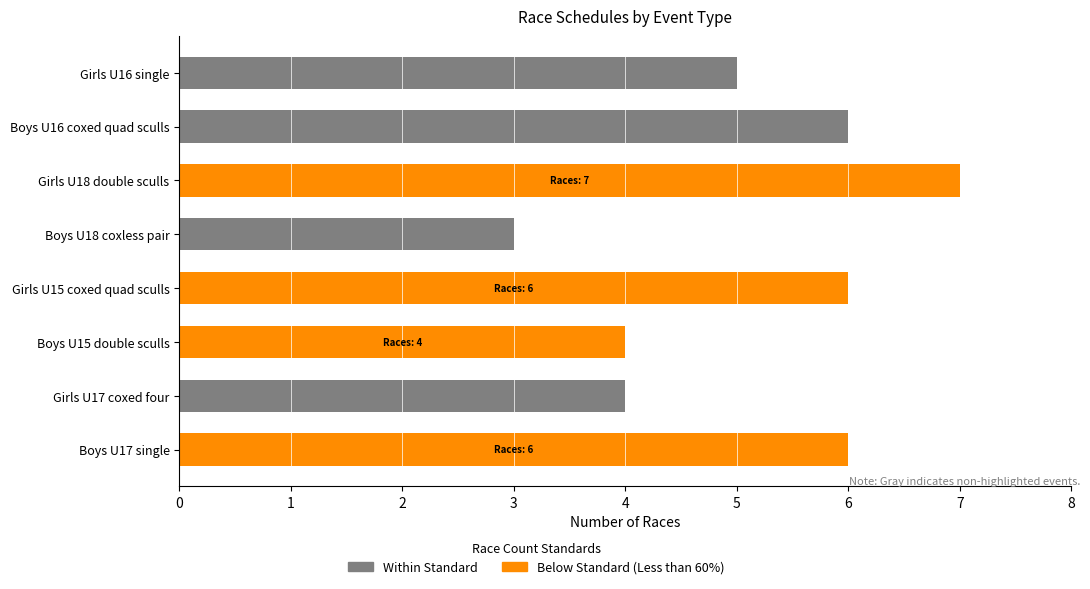

The value of Total Races at Boys U18 coxless pair is 3. True or false?

True